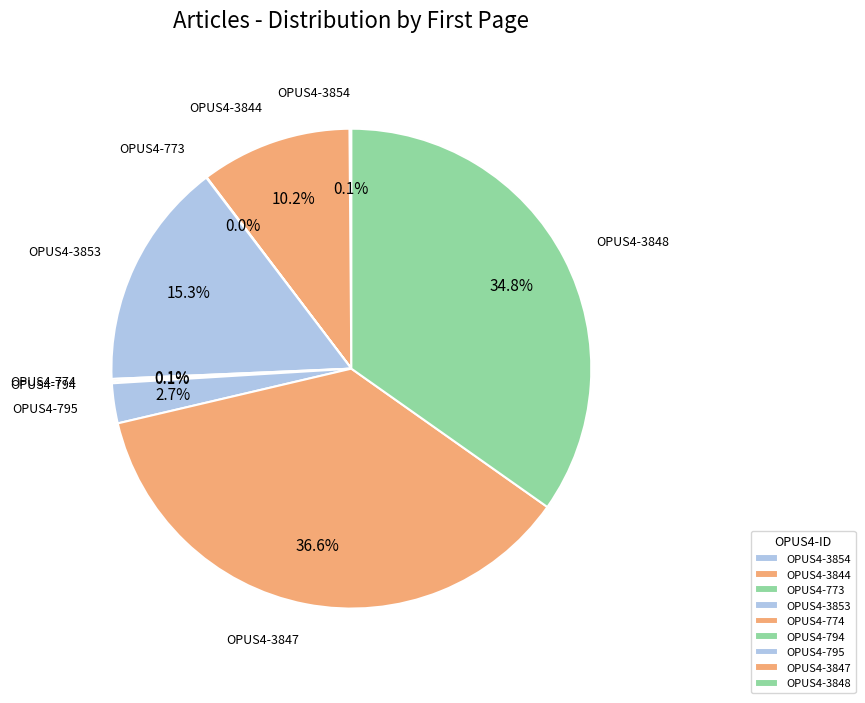

What is the ratio of the value at OPUS4-3844 to the value at OPUS4-3853?

0.7